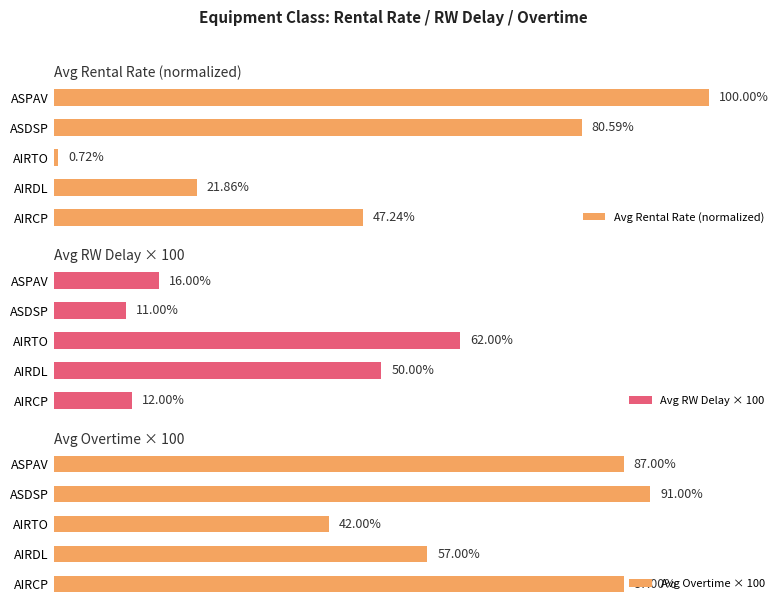

What are all the series names shown in the legend?

Avg Rental Rate (normalized), Avg RW Delay × 100, Avg Overtime × 100